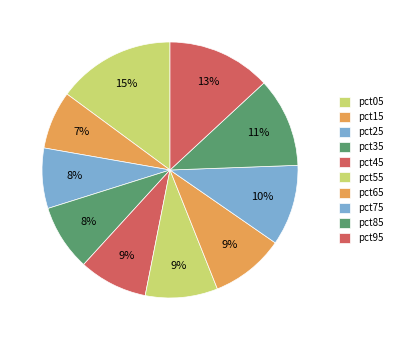

How many slices are in this pie chart?

10